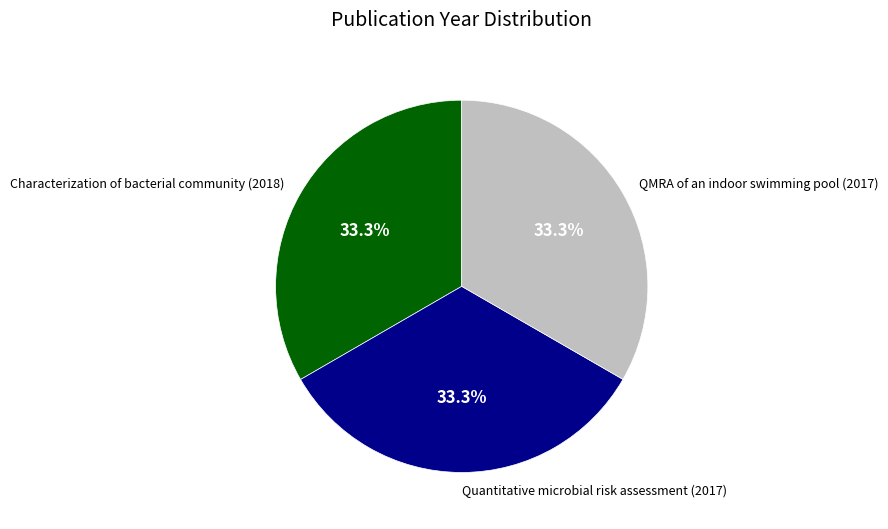

Do QMRA of an indoor swimming pool (2017) and Quantitative microbial risk assessment (2017) together represent more than half of the pie?

Yes